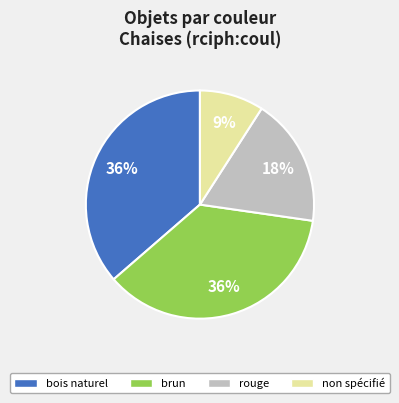

What is the smallest slice in the pie chart?

non spécifié